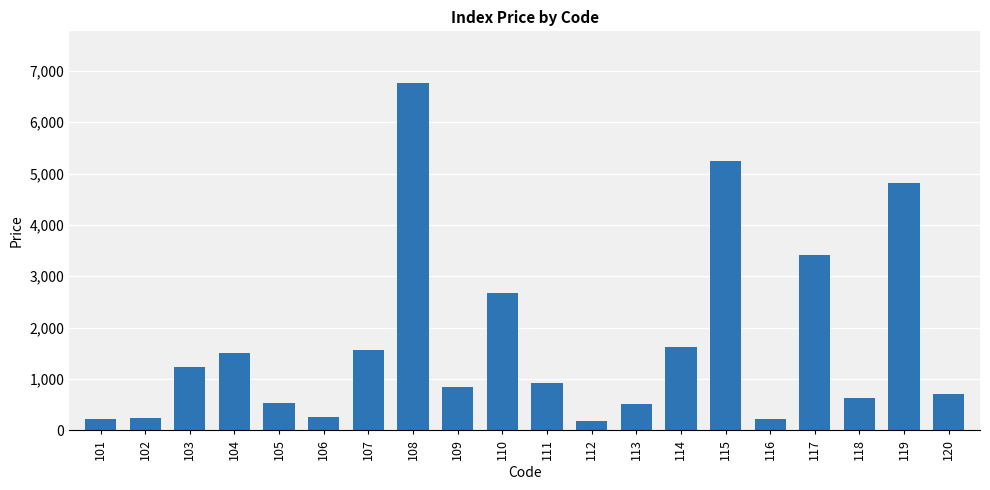

How many distinct data groups are displayed?

1